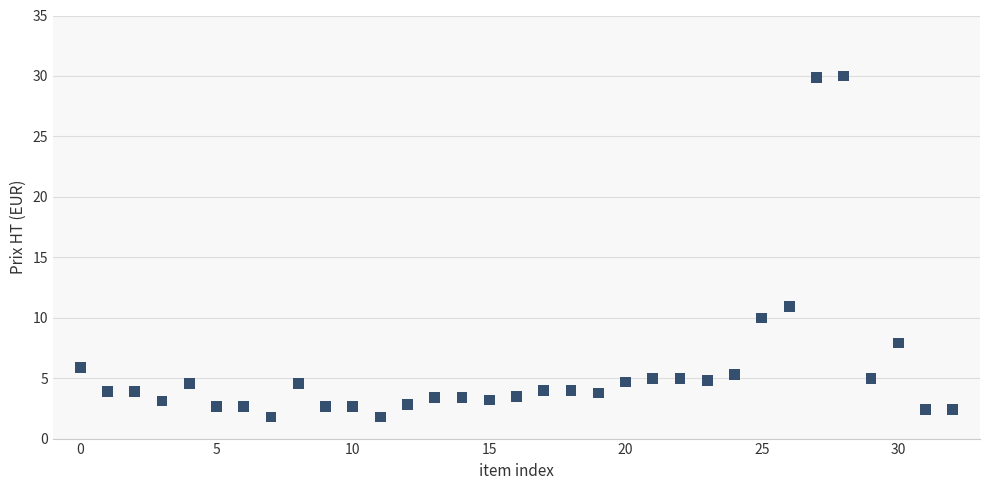

What Y value in the scatter plot is closest to 15?

10.9